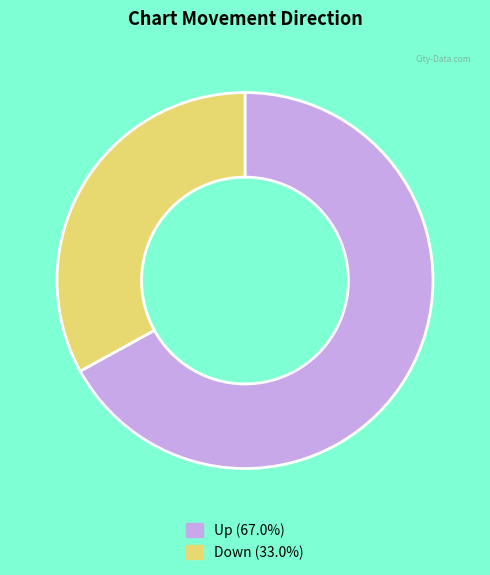

How many slices are in this pie chart?

2